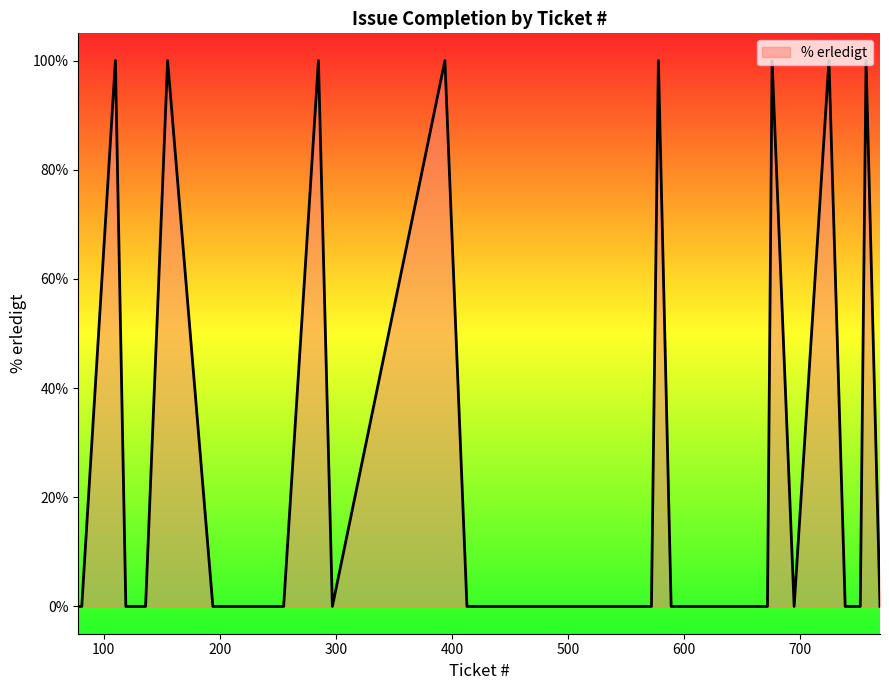

What is the greatest value displayed?

100